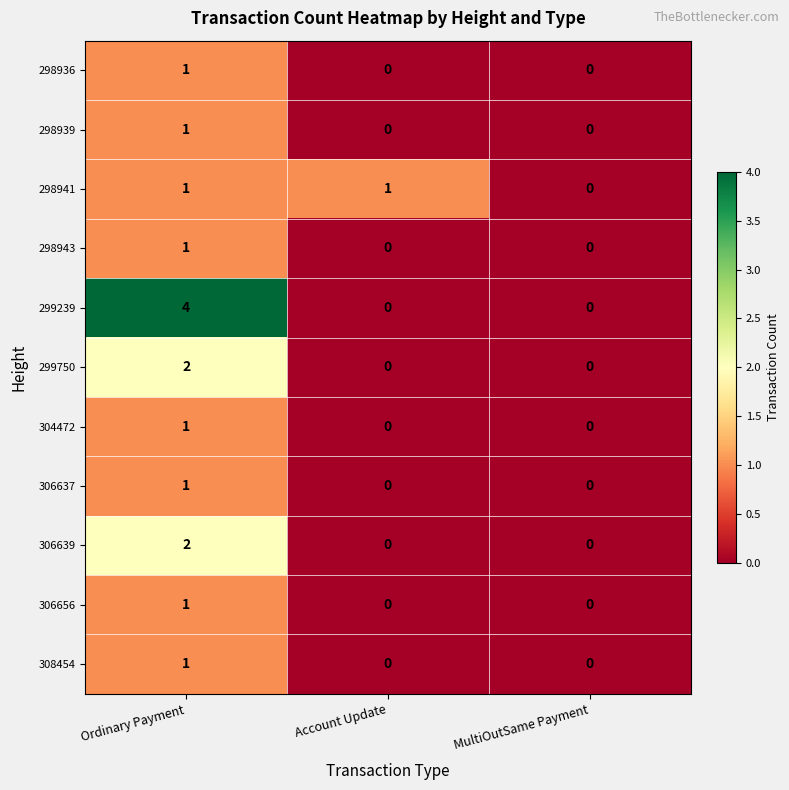

What is the greatest value displayed?

4